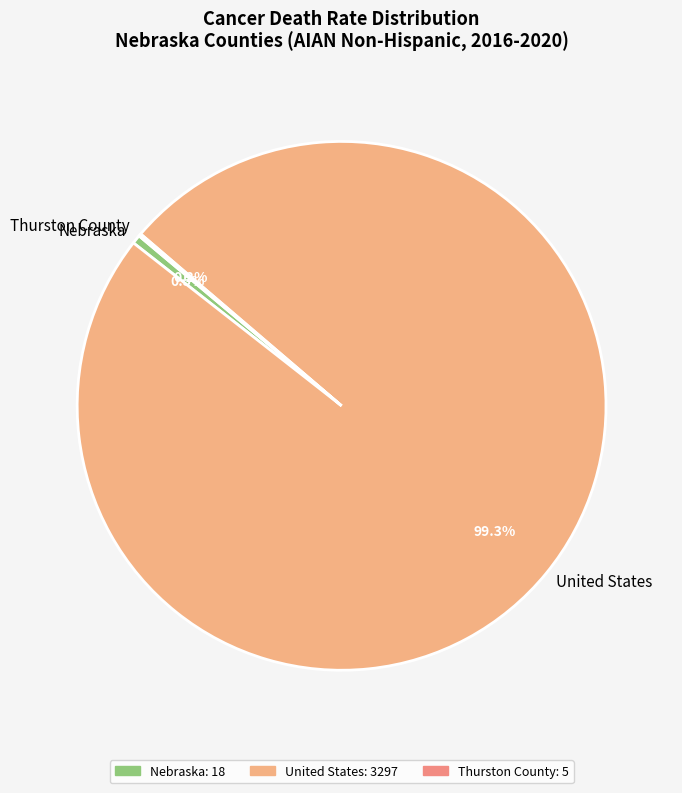

What is the ratio of the value at United States to the value at Nebraska?

183.2